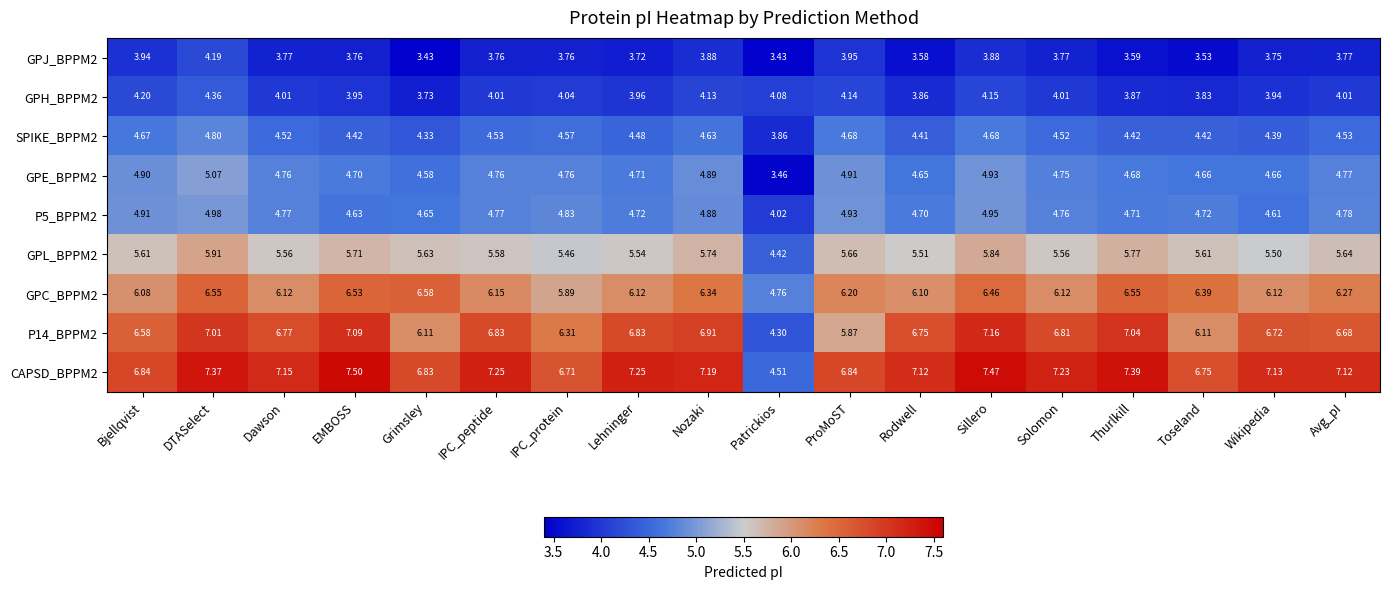

Count the number of data series in this chart.

9